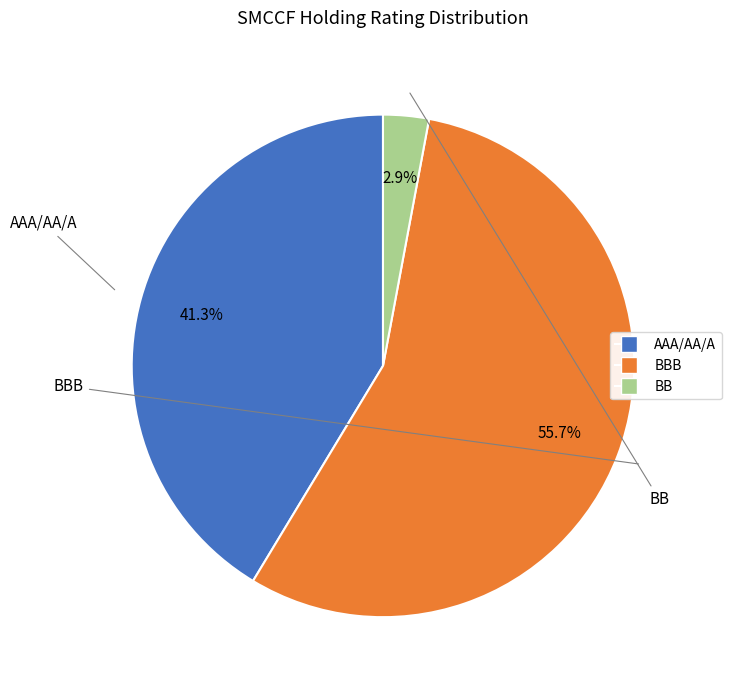

Is there a majority slice in this chart?

Yes